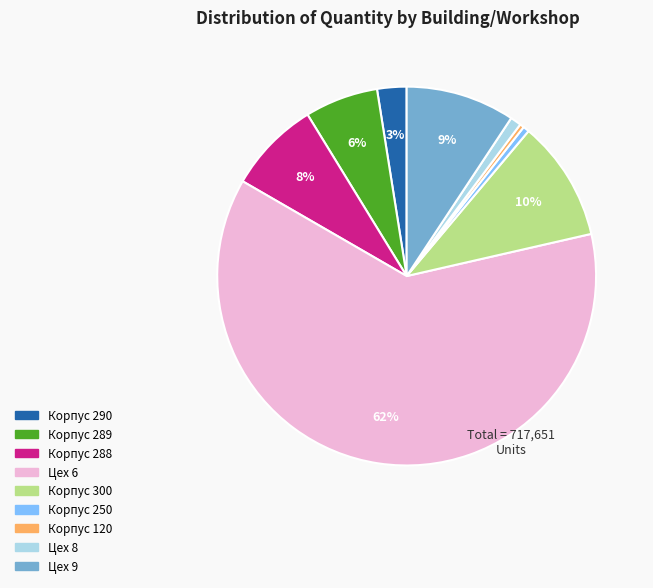

To the nearest percent, what is the difference between the largest and smallest slice percentages?

62%